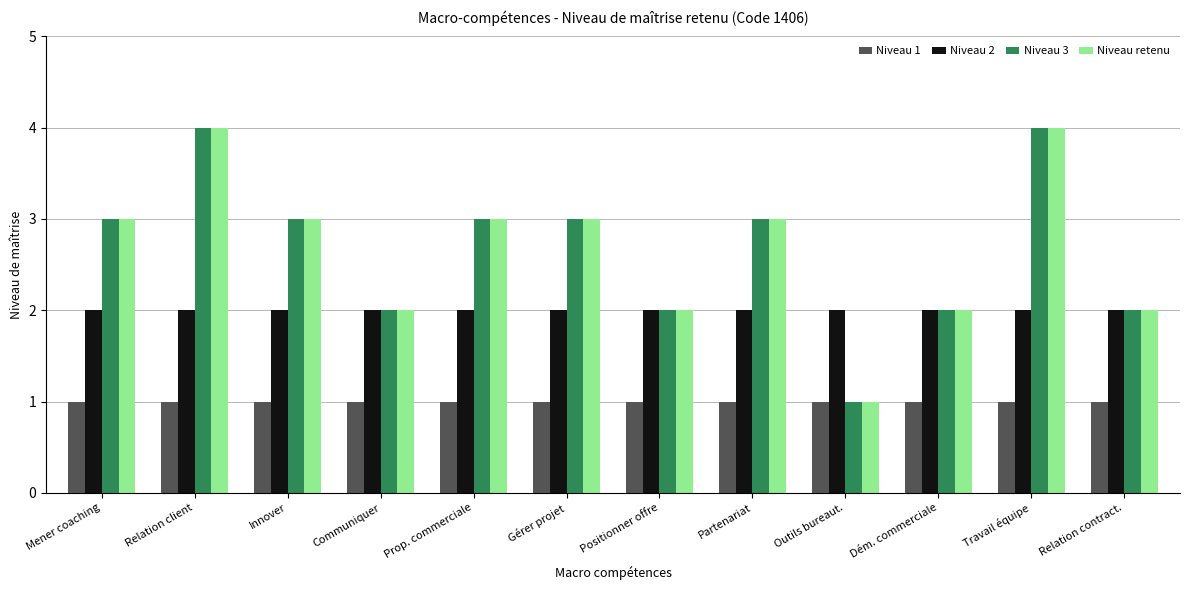

The Niveau 2 series shows 3 at Travail équipe. True or false?

False